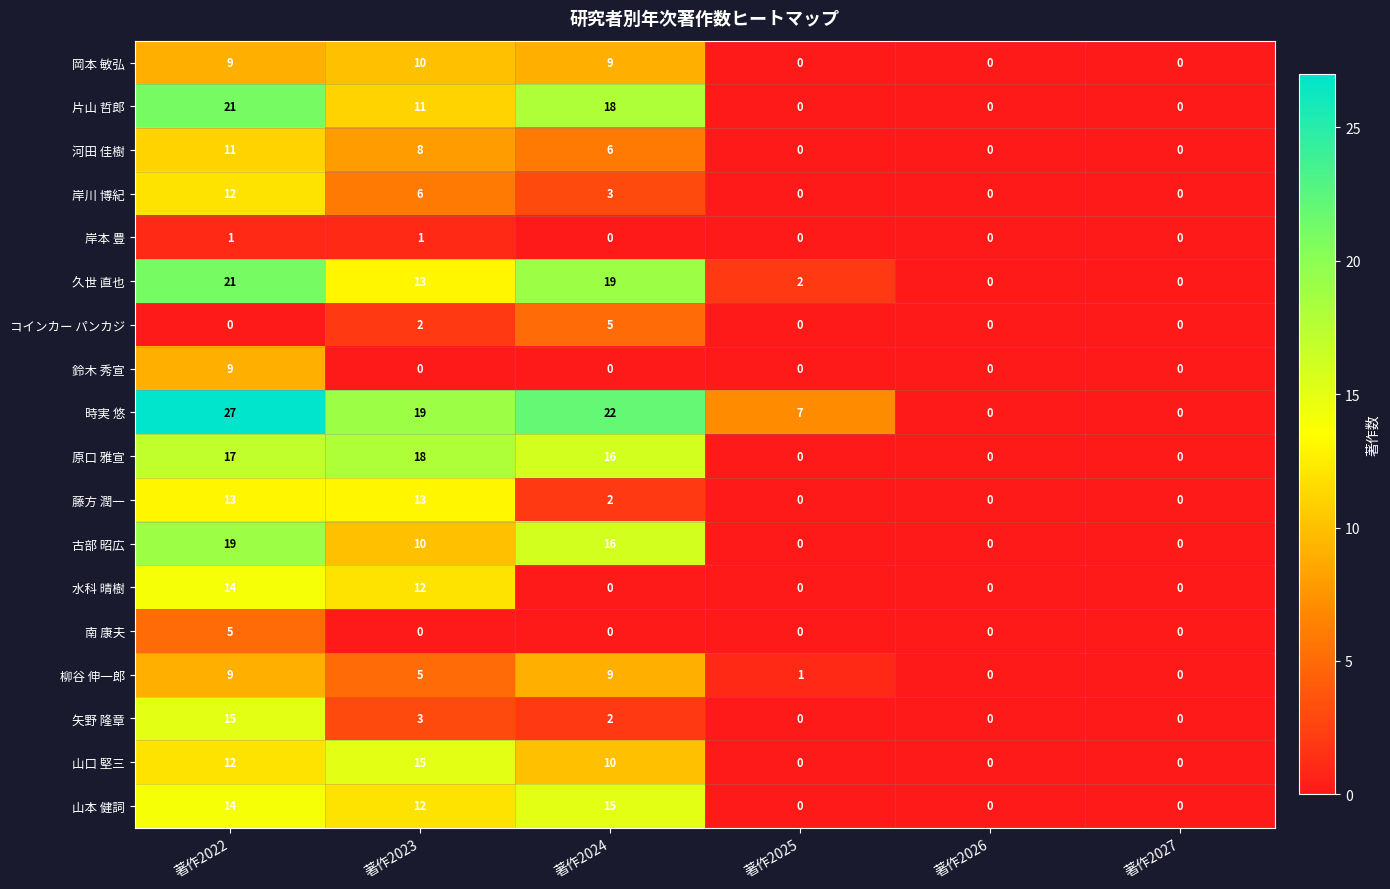

What is the maximum value shown in the chart?

27